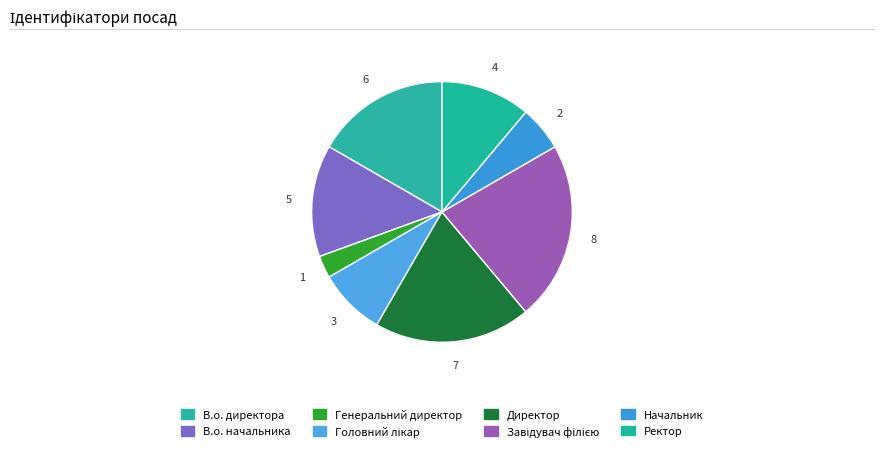

To the nearest percent, what is the average slice percentage?

12%